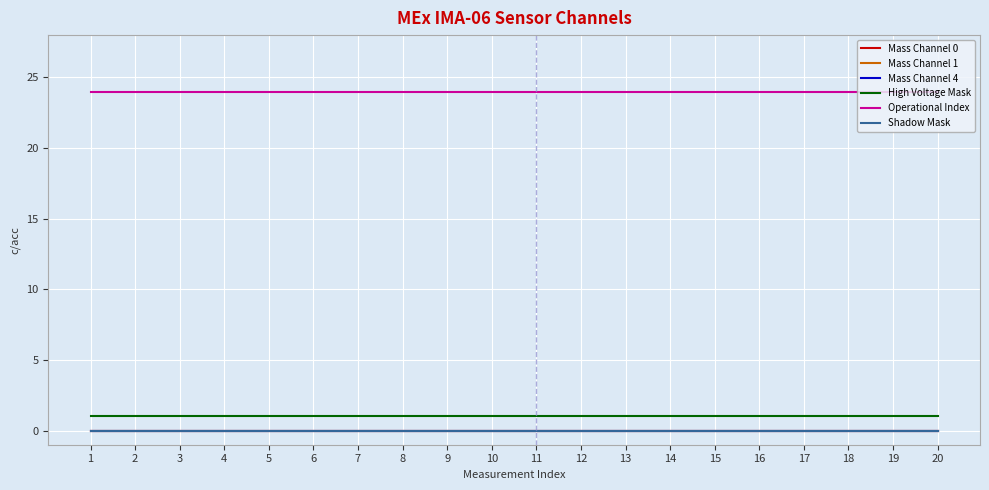

Reading left to right, list all the values displayed in this chart.

Mass Channel 0: 1=0	2=0	3=0	4=0	5=0	6=0	7=0	8=0	9=0	10=0	11=0	12=0	13=0	14=0	15=0	16=0	17=0	18=0	19=0	20=0
Mass Channel 1: 1=0	2=0	3=0	4=0	5=0	6=0	7=0	8=0	9=0	10=0	11=0	12=0	13=0	14=0	15=0	16=0	17=0	18=0	19=0	20=0
Mass Channel 4: 1=0	2=0	3=0	4=0	5=0	6=0	7=0	8=0	9=0	10=0	11=0	12=0	13=0	14=0	15=0	16=0	17=0	18=0	19=0	20=0
High Voltage Mask: 1=1	2=1	3=1	4=1	5=1	6=1	7=1	8=1	9=1	10=1	11=1	12=1	13=1	14=1	15=1	16=1	17=1	18=1	19=1	20=1
Operational Index: 1=24	2=24	3=24	4=24	5=24	6=24	7=24	8=24	9=24	10=24	11=24	12=24	13=24	14=24	15=24	16=24	17=24	18=24	19=24	20=24
Shadow Mask: 1=0	2=0	3=0	4=0	5=0	6=0	7=0	8=0	9=0	10=0	11=0	12=0	13=0	14=0	15=0	16=0	17=0	18=0	19=0	20=0